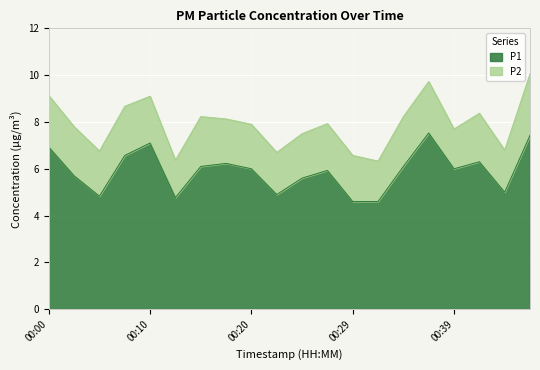

List the labels in order of value, largest first.

00:37, 00:47, 00:10, 00:00, 00:07, 00:42, 00:17, 00:15, 00:34, 00:20, 00:39, 00:27, 00:02, 00:25, 00:44, 00:22, 00:05, 00:12, 00:29, 00:32